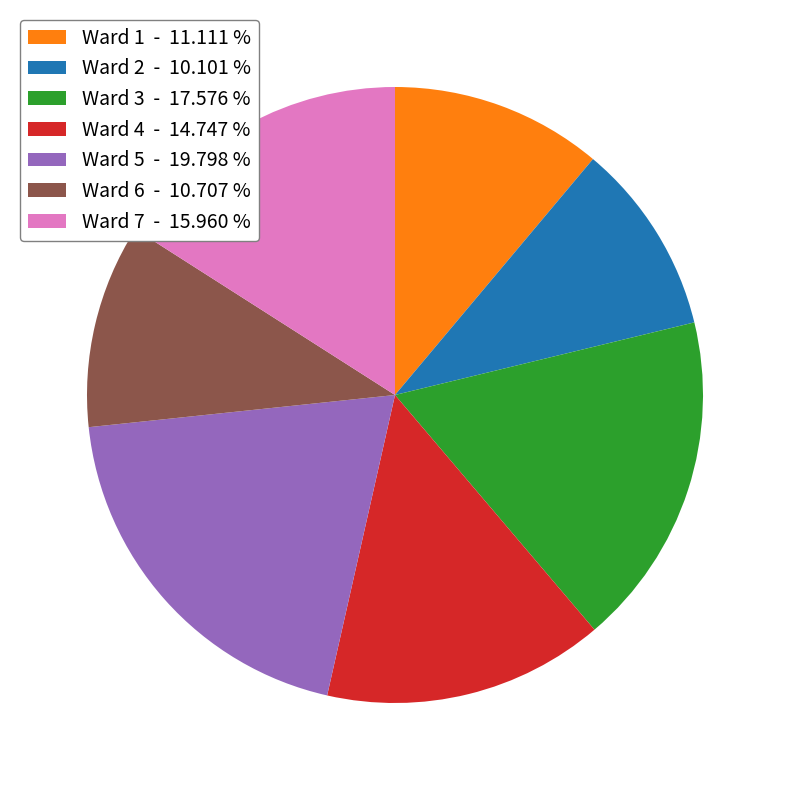

What is the smallest slice in the pie chart?

Ward 2